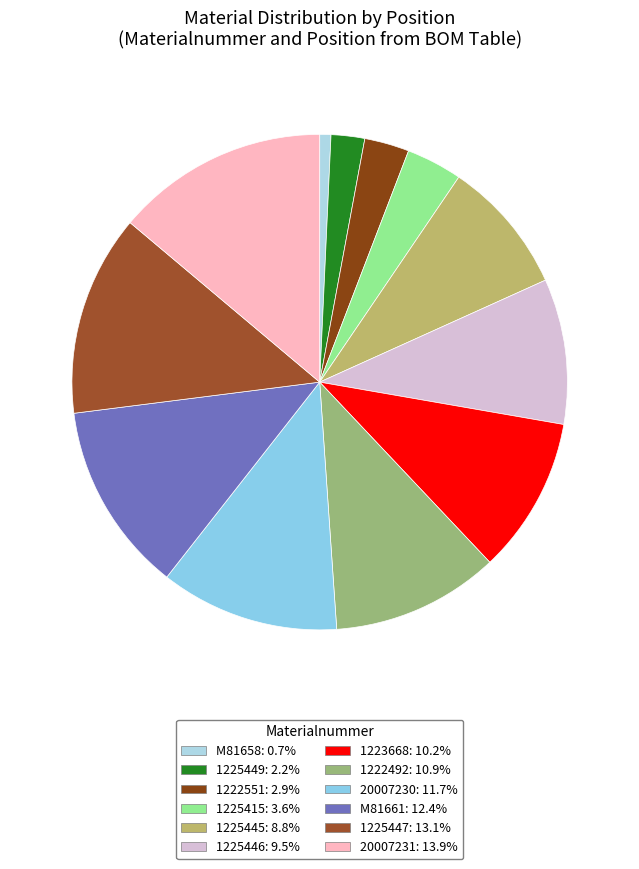

To the nearest percent, what is the difference between the M81658 and 20007231 slice percentages?

13%